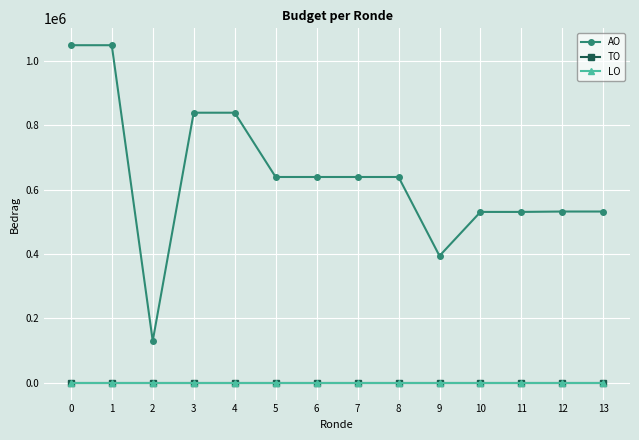

True or false: LO has more than 1 interior local peaks.

False